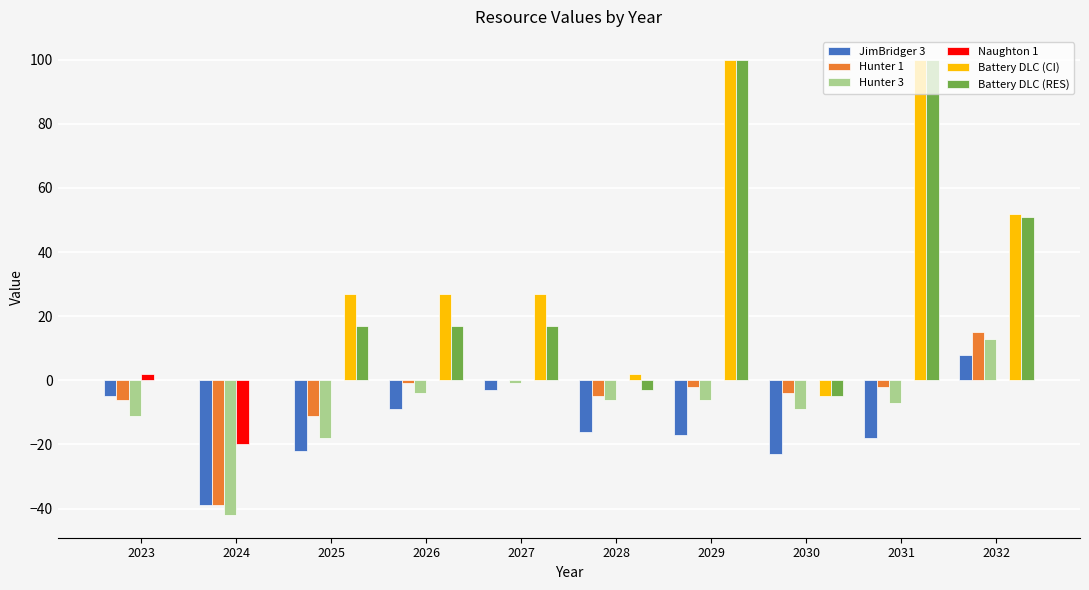

Are the bars horizontal?

No